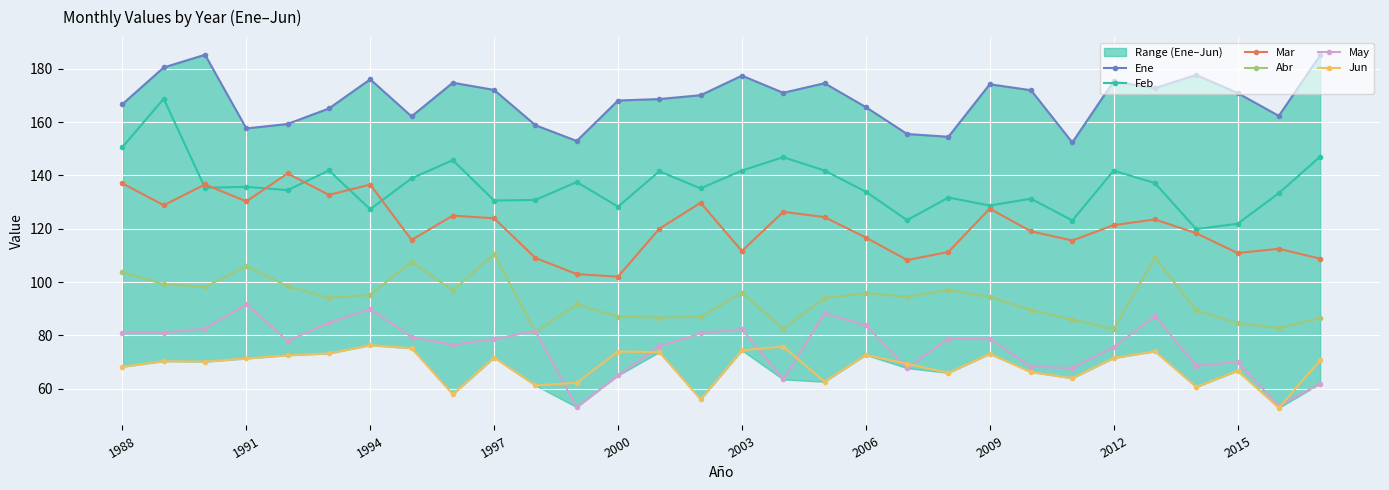

What are all the series names shown in the legend?

Ene, Feb, Mar, Abr, May, Jun